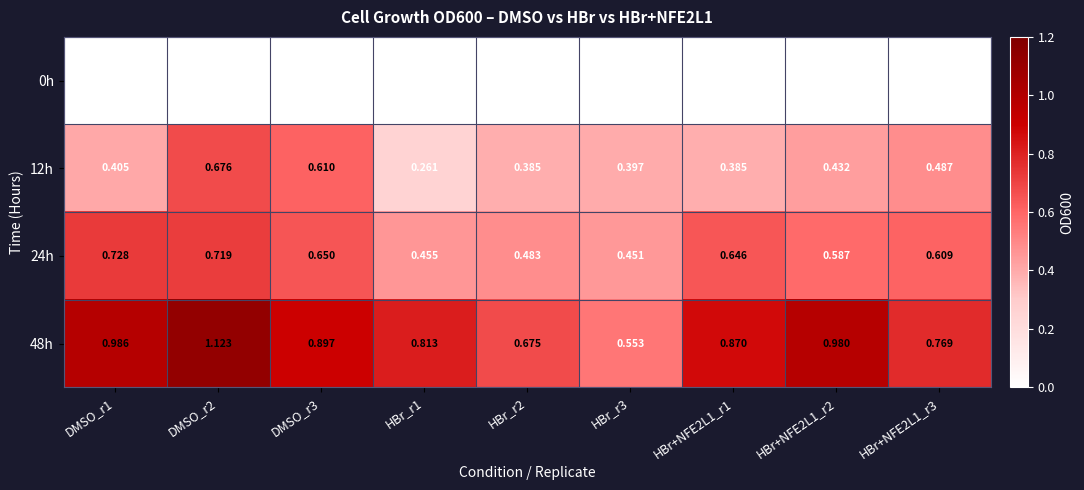

Reading left to right, list all the values displayed in this chart.

0h: DMSO_r1=0.0	DMSO_r2=0.0	DMSO_r3=0.0	HBr_r1=0.0	HBr_r2=0.0	HBr_r3=0.0	HBr+NFE2L1_r1=0.0	HBr+NFE2L1_r2=0.0	HBr+NFE2L1_r3=0.0
12h: DMSO_r1=0.4	DMSO_r2=0.7	DMSO_r3=0.6	HBr_r1=0.3	HBr_r2=0.4	HBr_r3=0.4	HBr+NFE2L1_r1=0.4	HBr+NFE2L1_r2=0.4	HBr+NFE2L1_r3=0.5
24h: DMSO_r1=0.7	DMSO_r2=0.7	DMSO_r3=0.7	HBr_r1=0.5	HBr_r2=0.5	HBr_r3=0.5	HBr+NFE2L1_r1=0.6	HBr+NFE2L1_r2=0.6	HBr+NFE2L1_r3=0.6
48h: DMSO_r1=1.0	DMSO_r2=1.1	DMSO_r3=0.9	HBr_r1=0.8	HBr_r2=0.7	HBr_r3=0.6	HBr+NFE2L1_r1=0.9	HBr+NFE2L1_r2=1.0	HBr+NFE2L1_r3=0.8